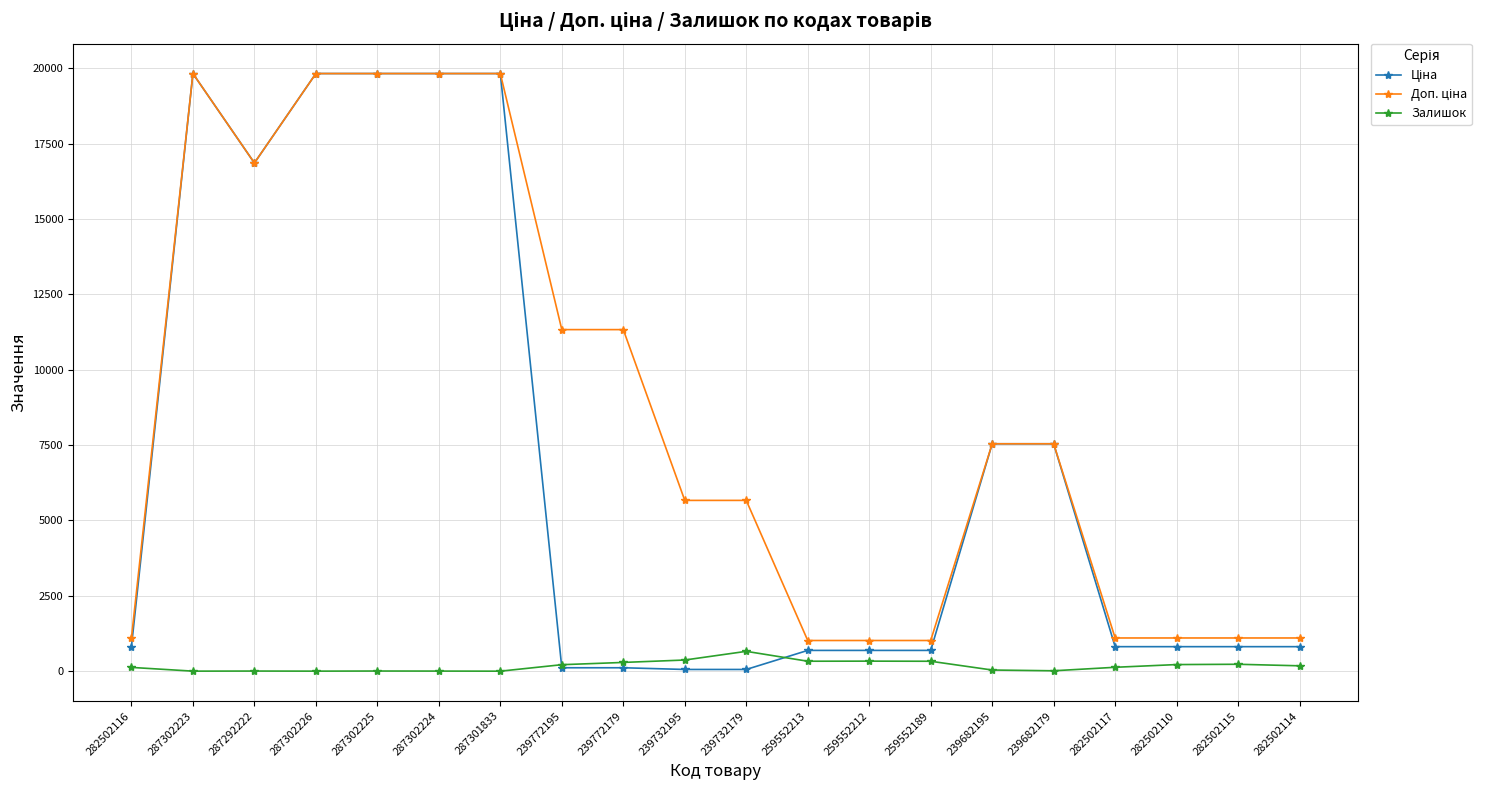

At how many categories does at least one series exceed 12366?

6